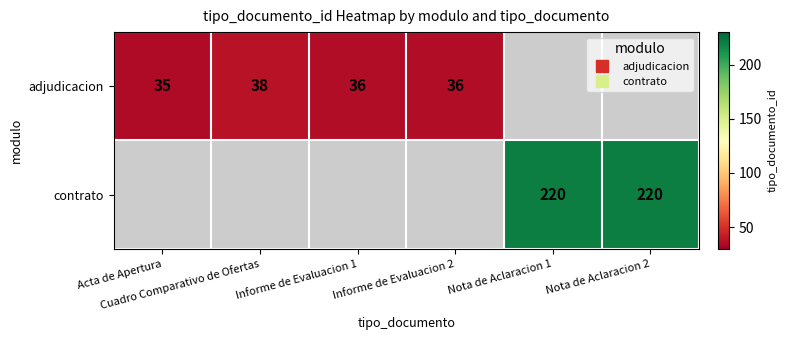

What is the difference between the contrato values at Nota de Aclaracion 2 and Informe de Evaluacion 2?

220